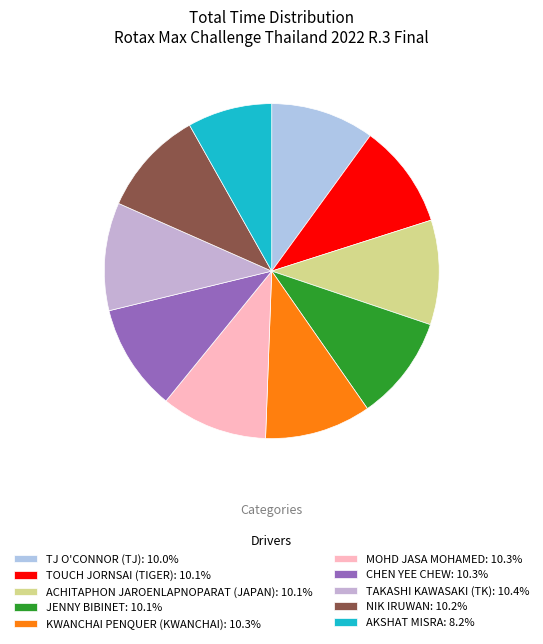

Combined, do KWANCHAI PENQUER (KWANCHAI) and TJ O'CONNOR (TJ) account for over 50%?

No